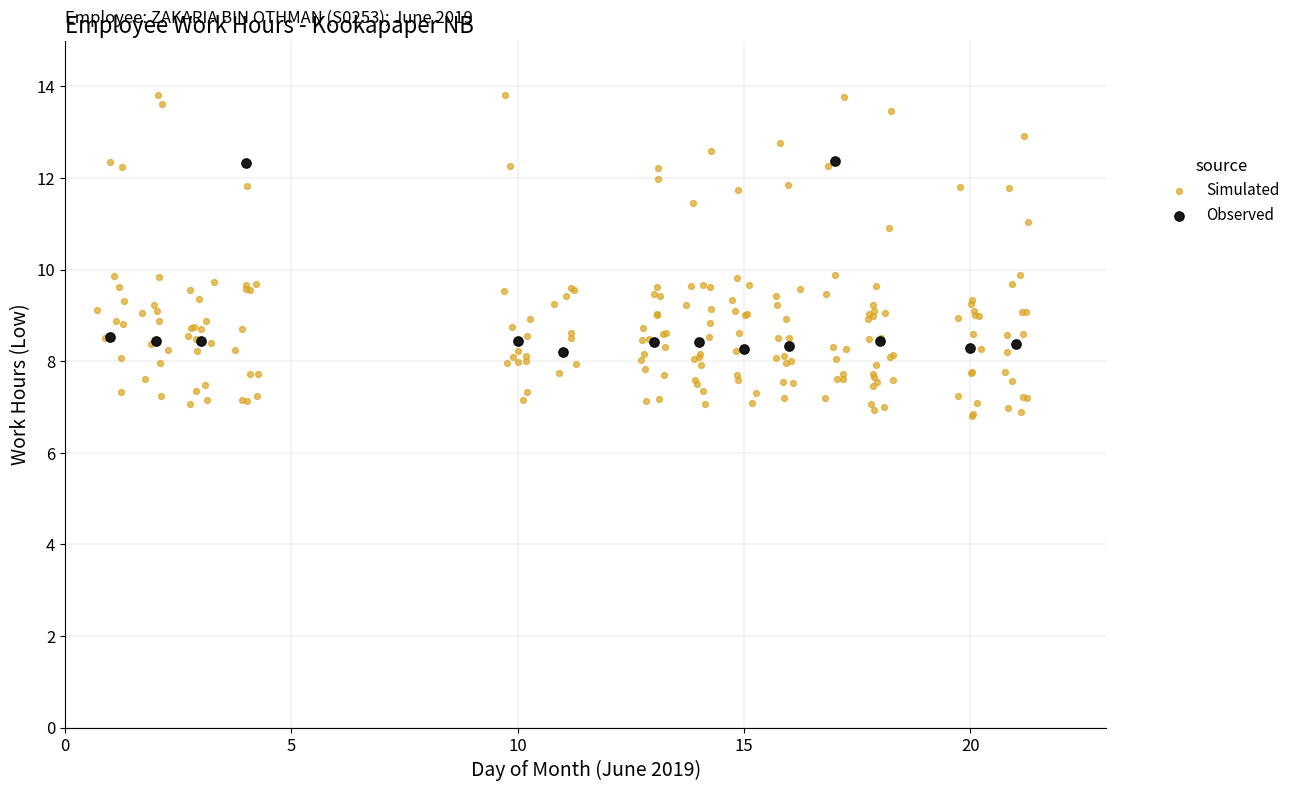

Which series reaches the minimum Y coordinate?

Simulated